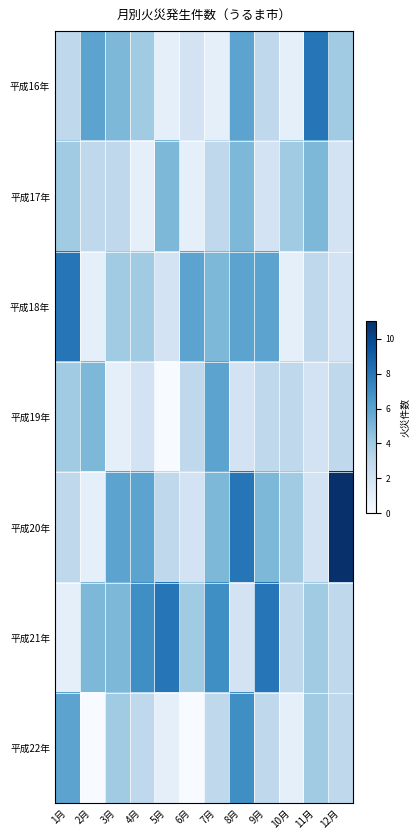

How many 平成22年 values are between 1 and 4?

8